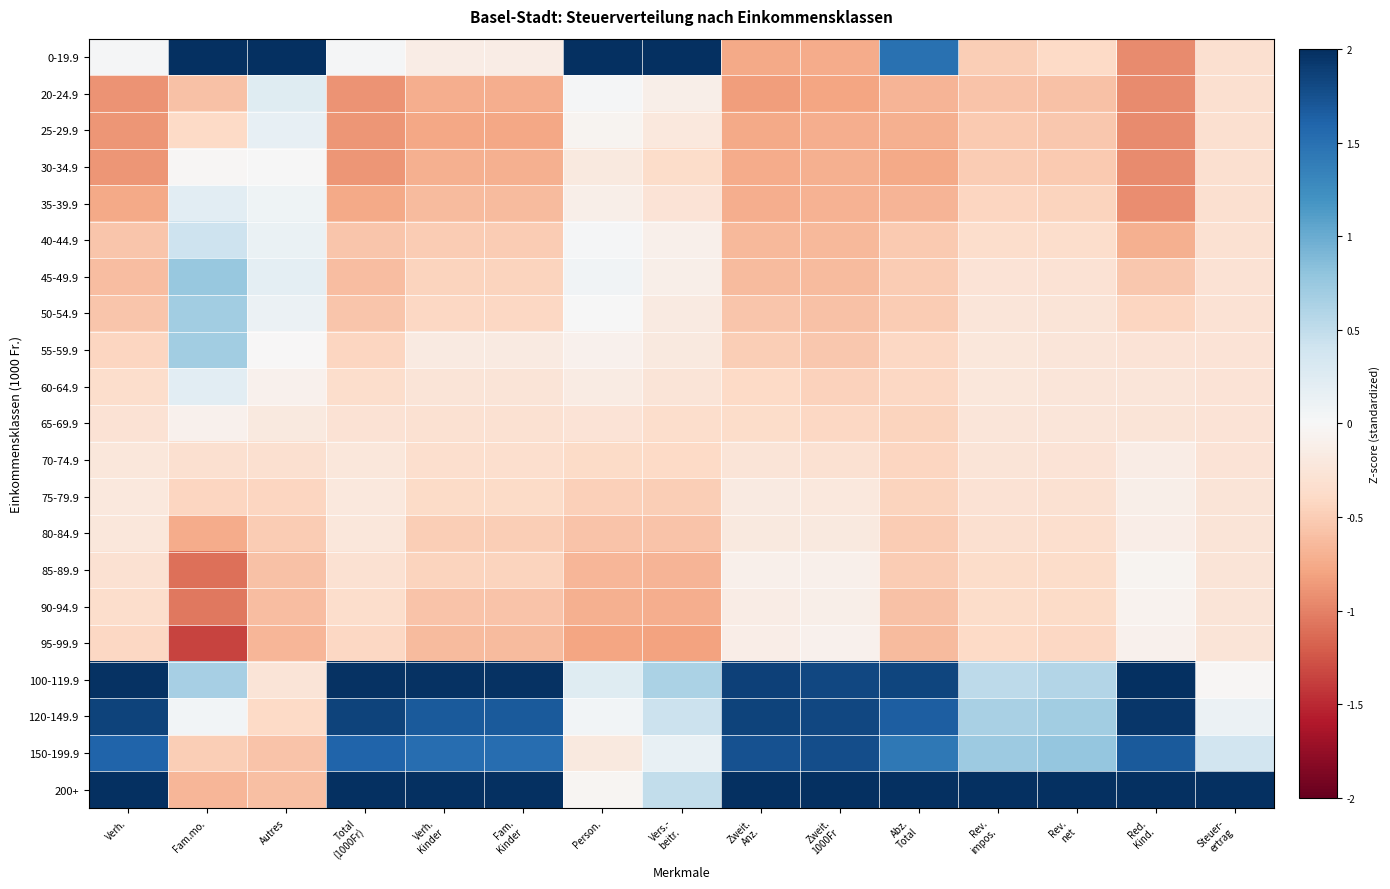

Rank the series by their maximum value, from lowest to highest.

70-74.9, 80-84.9, 75-79.9, 95-99.9, 65-69.9, 90-94.9, 85-89.9, 30-34.9, 25-29.9, 35-39.9, 60-64.9, 20-24.9, 40-44.9, 50-54.9, 55-59.9, 45-49.9, 150-199.9, 120-149.9, 0-19.9, 100-119.9, 200+